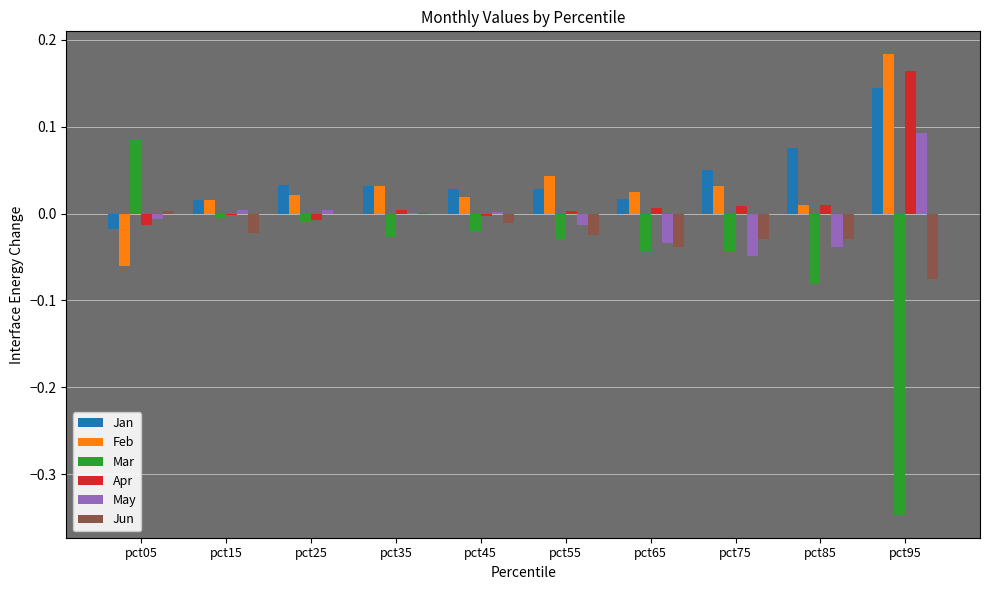

At which category is the sum across all series the highest?

pct95